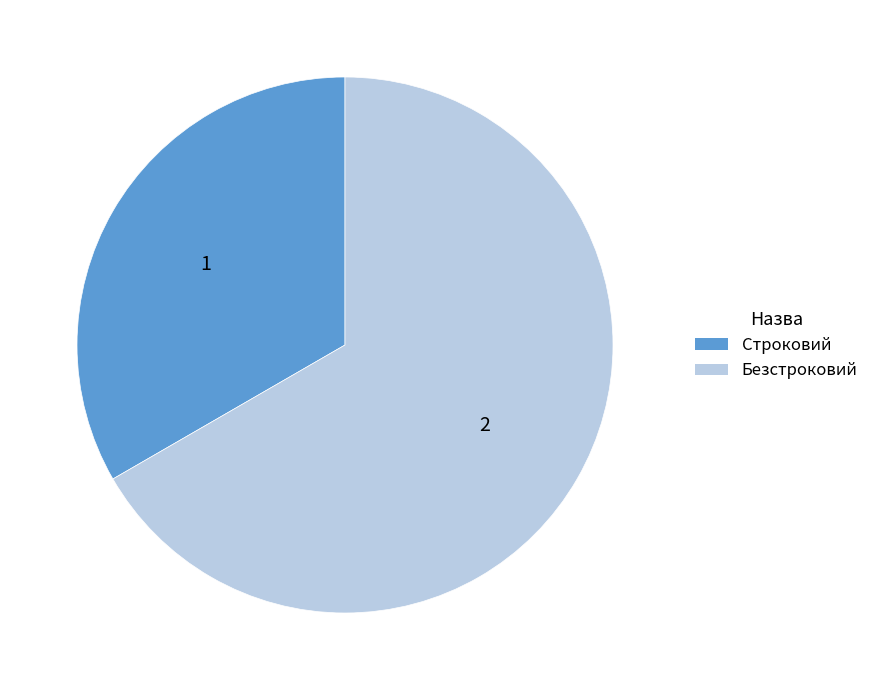

Is the sum of Строковий and Безстроковий greater than half?

Yes